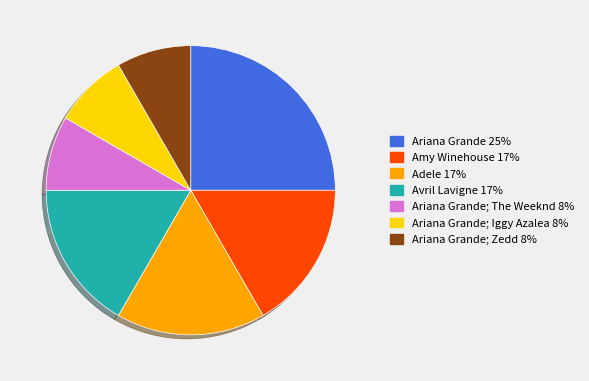

Is there a majority slice in this chart?

No